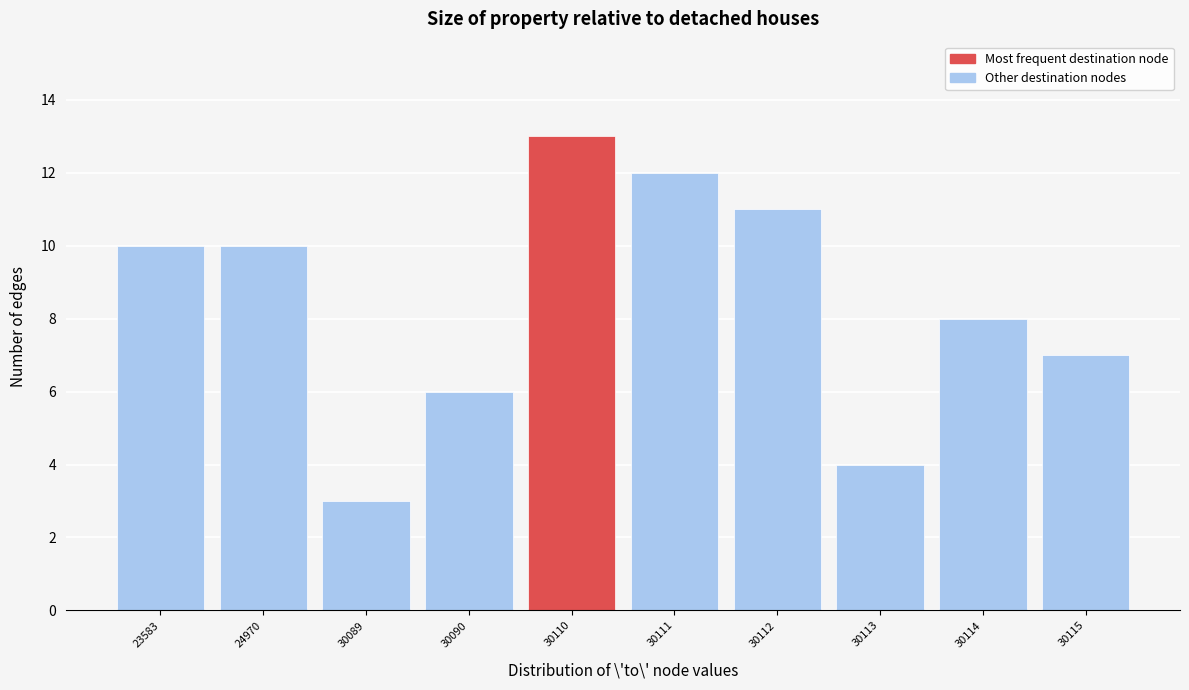

Reading right to left, list all the values displayed in this chart.

7	8	4	11	12	13	6	3	10	10